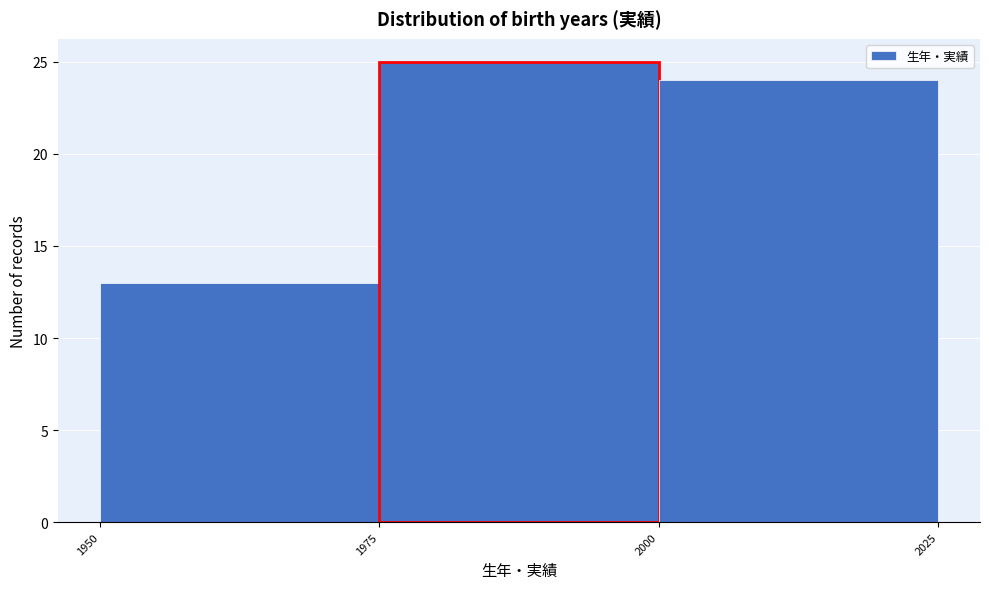

Reading left to right, transcribe this chart: for each bar, give the range it covers on the x-axis and its height. The values are not printed on the chart, so give them approximately, as read against the axis.

1950 to 1975: 13
1975 to 2000: 25
2000 to 2025: 24